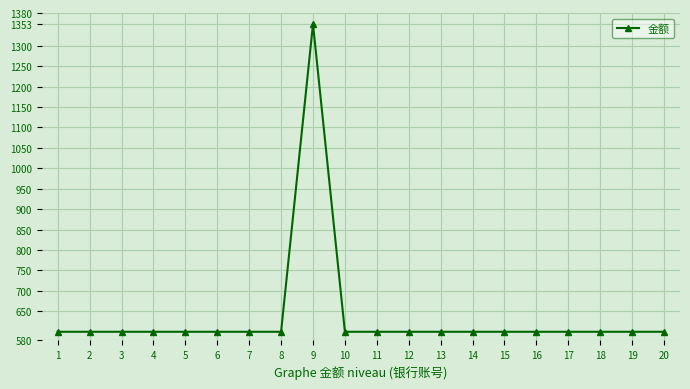

Is it true that the value at 1 is 600?

True